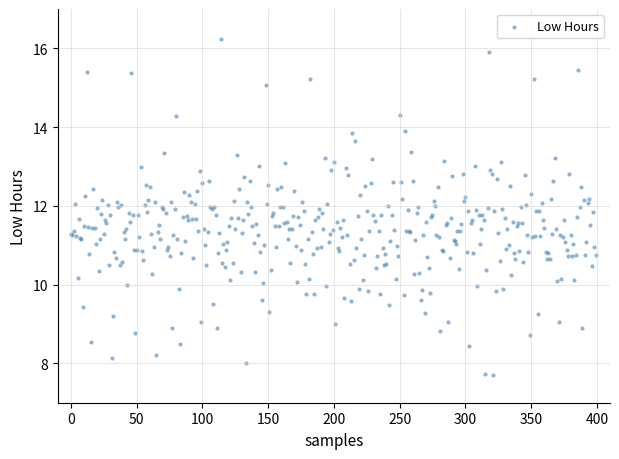

What is the range of Y values (max minus min)?

8.5